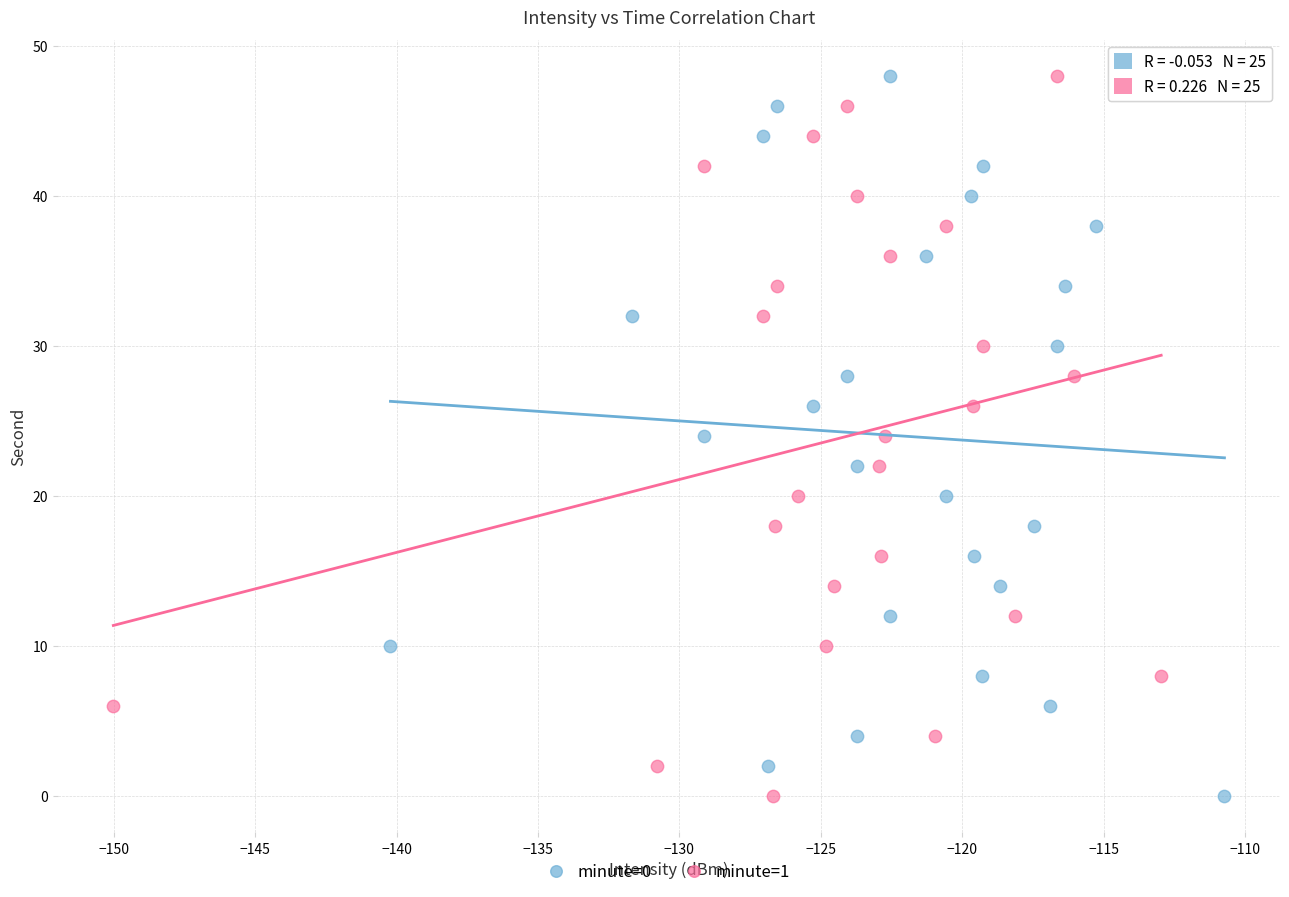

What are all the series names shown in the legend?

minute=0, minute=1